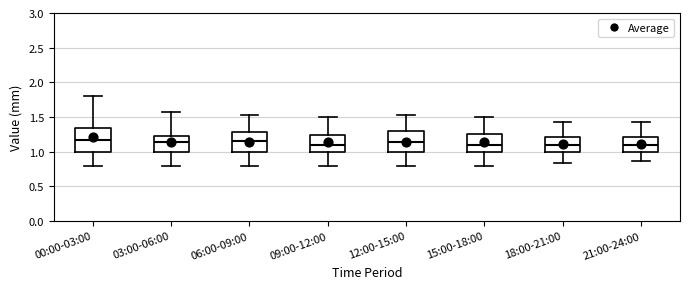

Where does the median line of the box for 18:00-21:00 sit on the y-axis? The values are not printed on the chart, so give them approximately, as read against the axis.

1.10